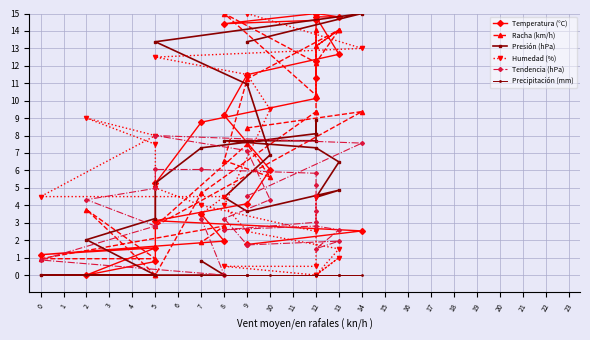

Is it true that Tendencia (hPa) equals 4.0 at 12?

False